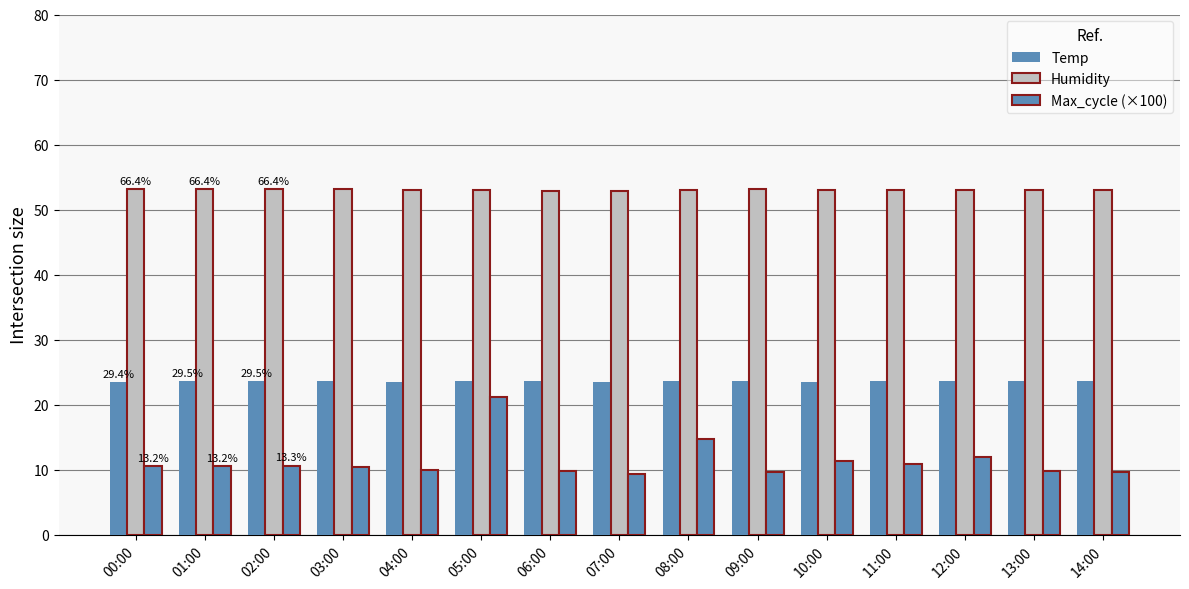

Are the bars grouped side by side (vs. stacked)?

Yes